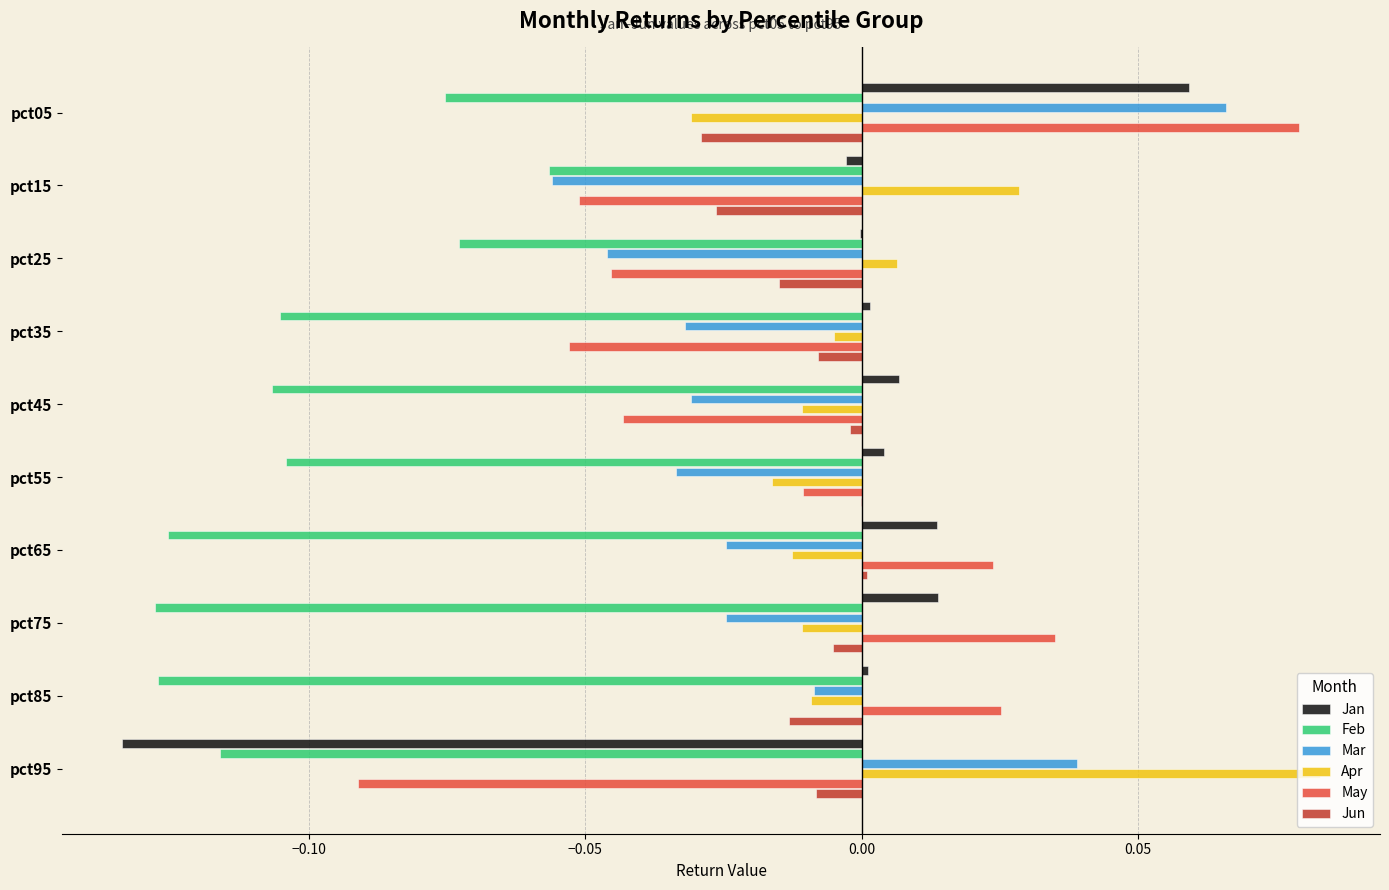

Which series changed the most between pct05 and pct85?

Mar